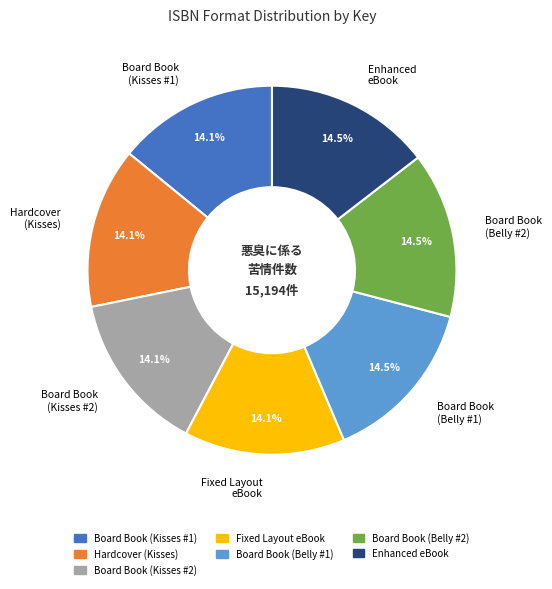

Does Board Book (Belly #1) account for over 50% of the chart?

No